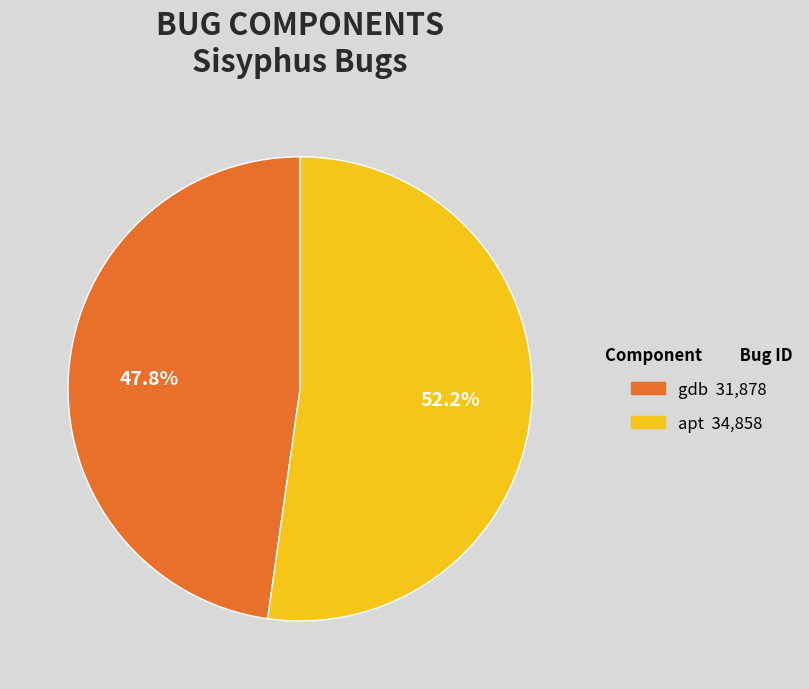

What is the ratio of the value at apt to the value at gdb?

1.1